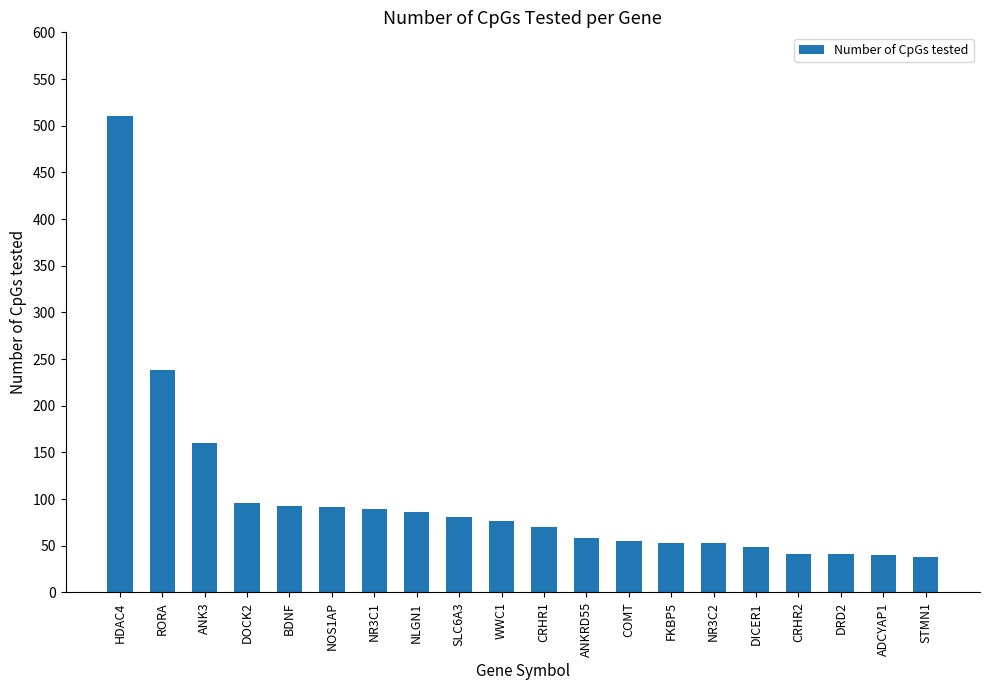

Between CRHR2 and WWC1, which is larger?

WWC1